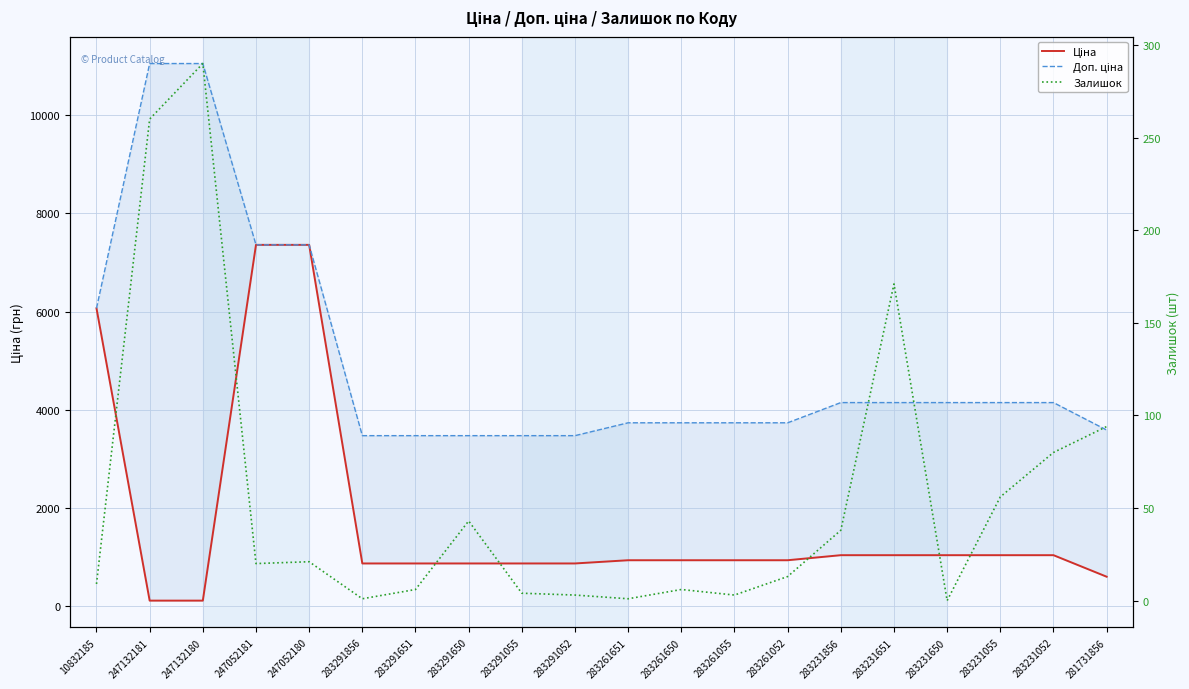

Is this an area chart (filled region under the line)?

No